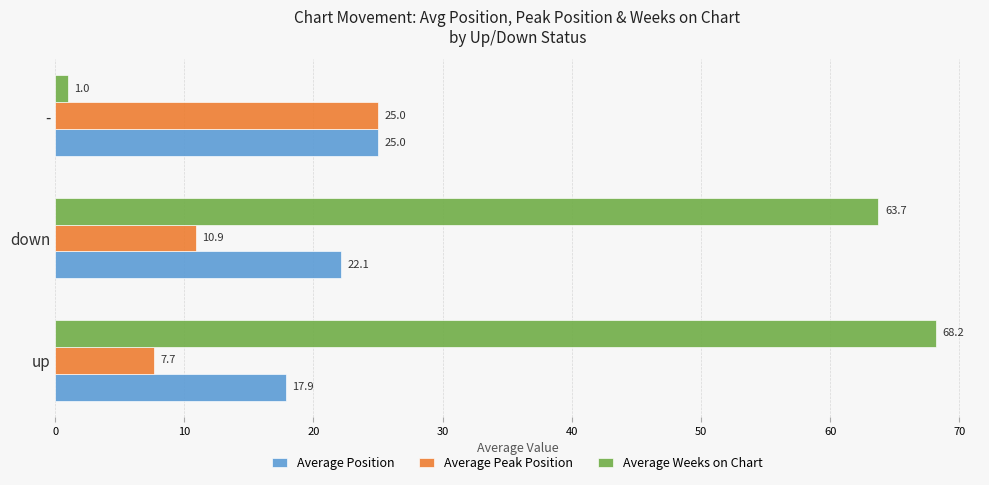

At which label is Average Position closest to 21?

down